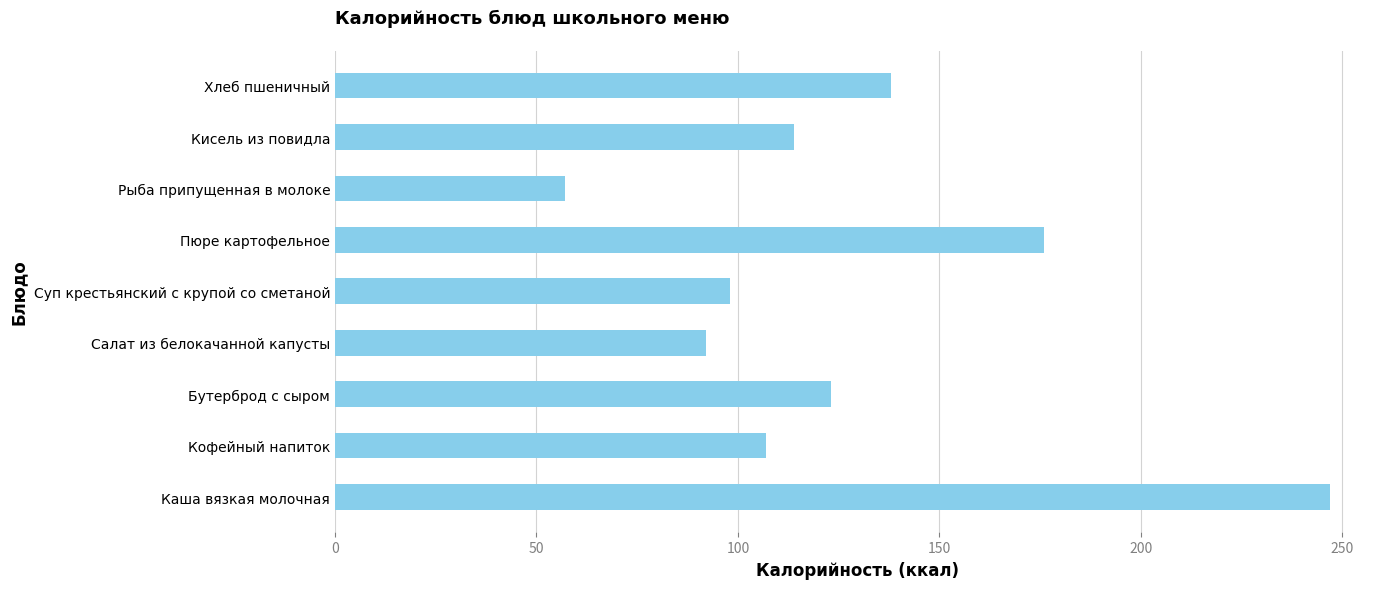

Are the bars grouped side by side (vs. stacked)?

No